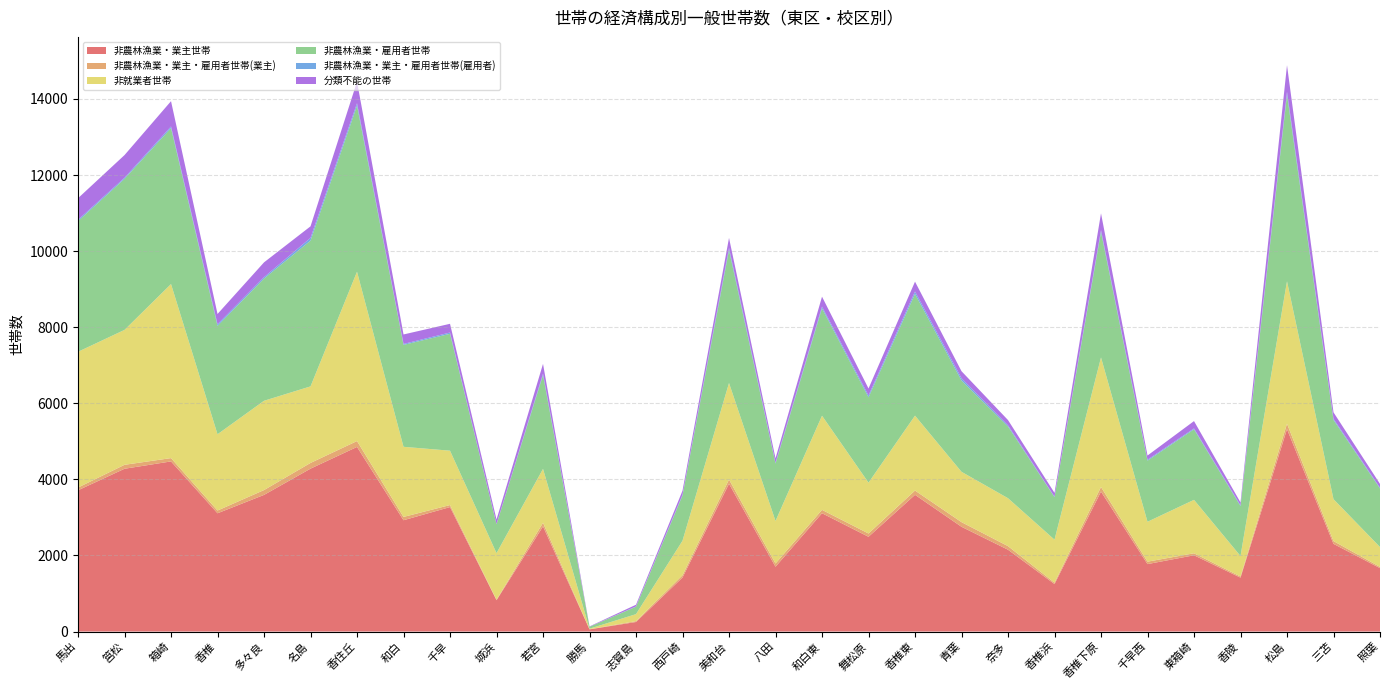

Reading left to right, extract all data points from this chart.

非農林漁業・業主世帯: 3713	4279	4472	3109	3592	4282	4853	2926	3272	824	2765	58	251	1421	3885	1704	3110	2491	3594	2754	2151	1249	3679	1773	2005	1417	5321	2305	1667
非農林漁業・業主・雇用者世帯(業主): 72	104	87	72	127	150	154	87	53	13	95	3	23	59	111	85	89	86	112	122	94	35	121	64	52	30	142	73	32
非就業者世帯: 3569	3546	4575	2005	2347	2012	4451	1843	1429	1224	1416	14	184	908	2537	1118	2474	1337	1969	1323	1260	1131	3405	1049	1405	538	3744	1102	522
非農林漁業・雇用者世帯: 3434	3969	4099	2848	3212	3832	4364	2679	3072	759	2464	51	195	1188	3493	1508	2823	2242	3199	2399	1885	1116	3297	1605	1854	1312	4901	2082	1538
非農林漁業・業主・雇用者世帯(雇用者): 35	30	43	44	37	72	65	25	34	6	39	1	8	20	60	23	46	48	64	60	30	13	52	25	23	23	79	30	21
分類不能の世帯: 567	596	665	269	389	303	567	249	229	119	257	8	44	107	261	115	260	185	259	185	139	102	439	111	193	73	699	170	100